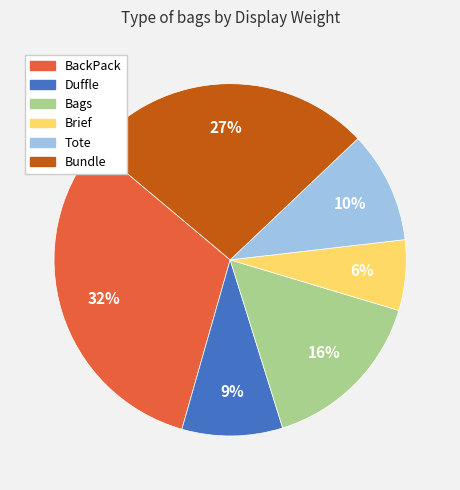

Is there any slice that represents more than half of the pie?

No